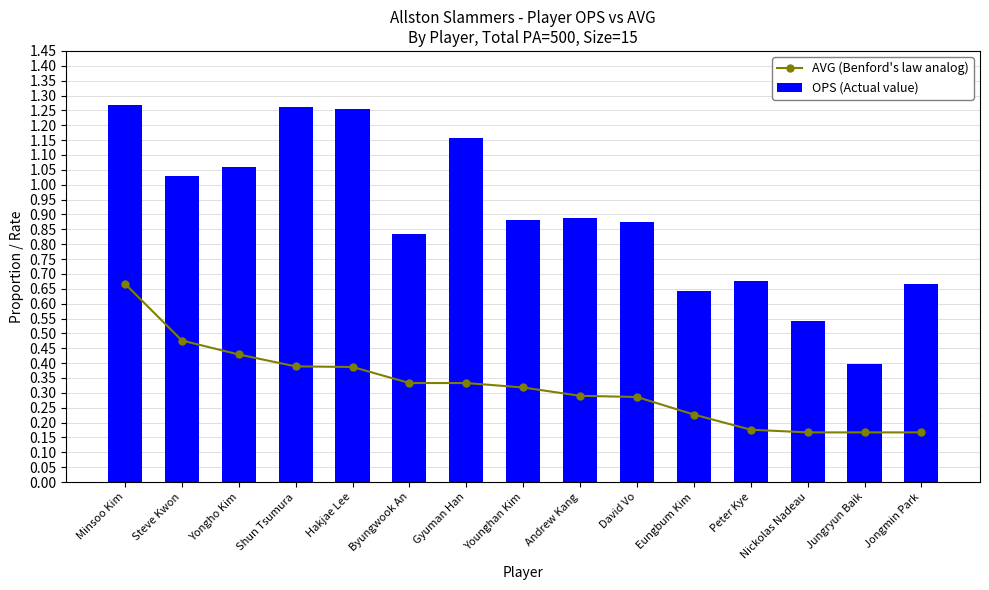

Between Eungbum Kim and Nickolas Nadeau, which is larger?

Eungbum Kim